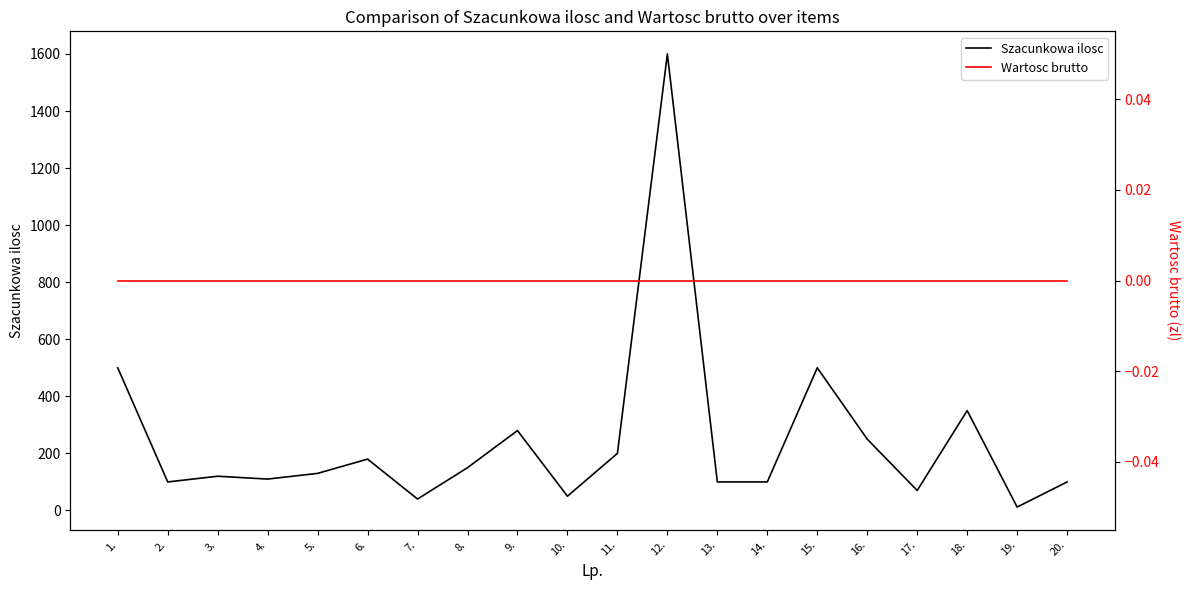

How many interior local peaks does the Szacunkowa ilosc series have?

6